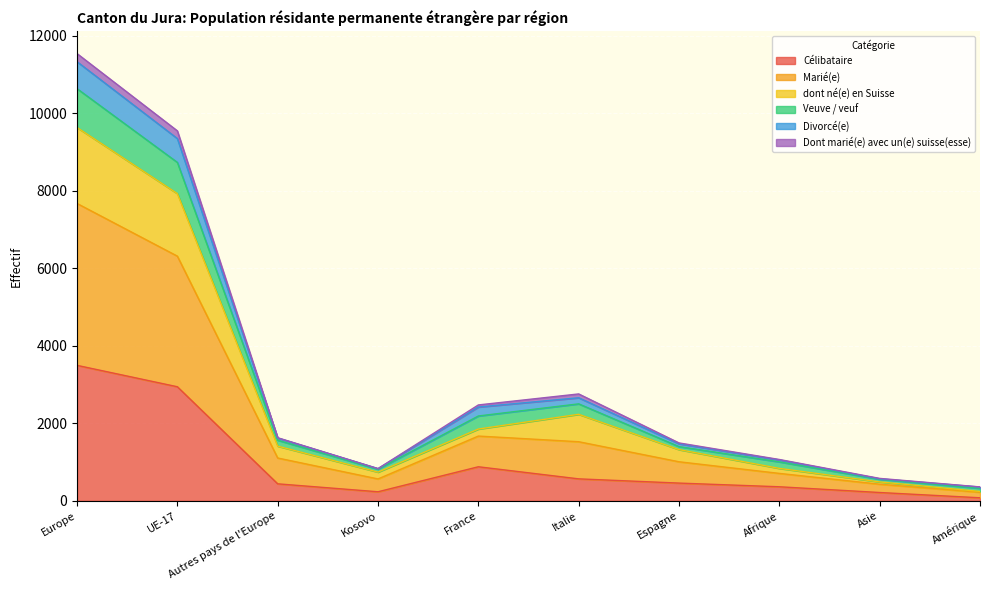

In Divorcé(e), how many points are higher than both neighbors (excluding endpoints)?

1